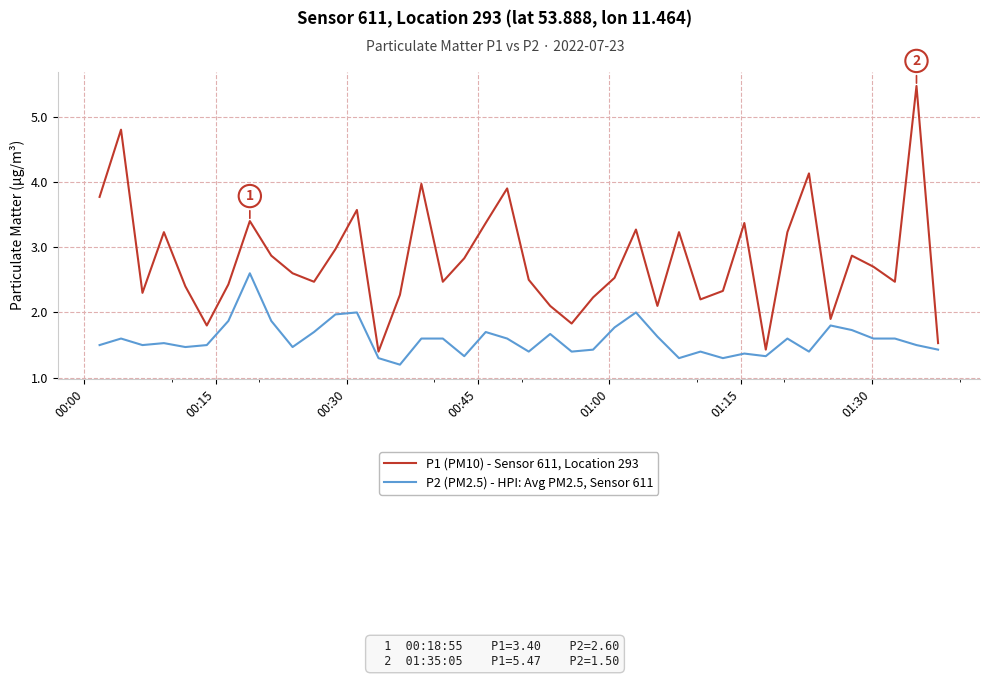

True or false: P2 (PM2.5) - HPI: Avg PM2.5, Sensor 611 and P1 (PM10) - Sensor 611, Location 293 cross at least once.

False